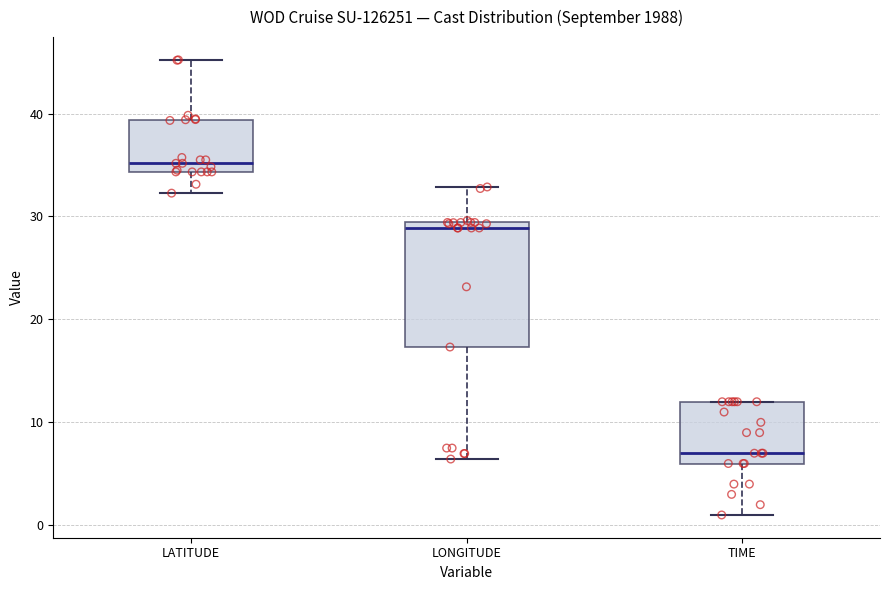

Reading left to right, read every box against the y-axis: the position of its median line, the range the box covers, and the ends of its whiskers. The values are not printed on the chart, so give them approximately, as read against the axis.

LATITUDE: median 35, box 34 to 39, whiskers 32 to 45
LONGITUDE: median 29 (just below the box's upper edge), box 17 to 29, whiskers 6 to 33
TIME: median 7, box 6 to 12, whiskers 1 to 12